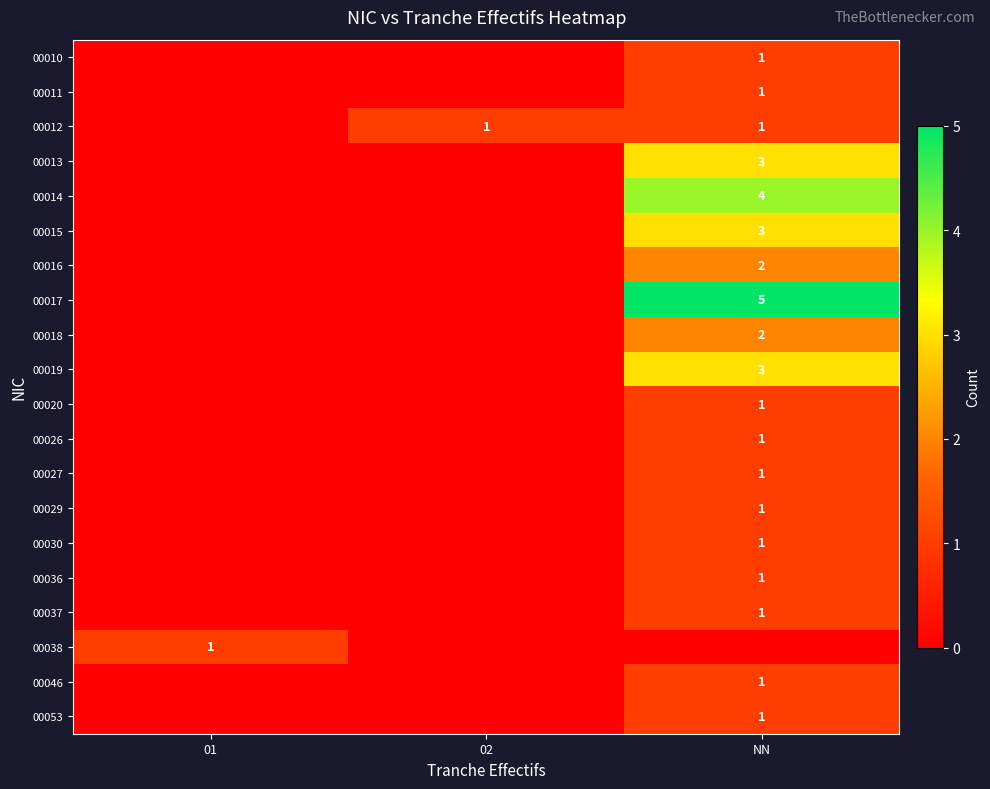

The value of 00029 at NN is 1. True or false?

True